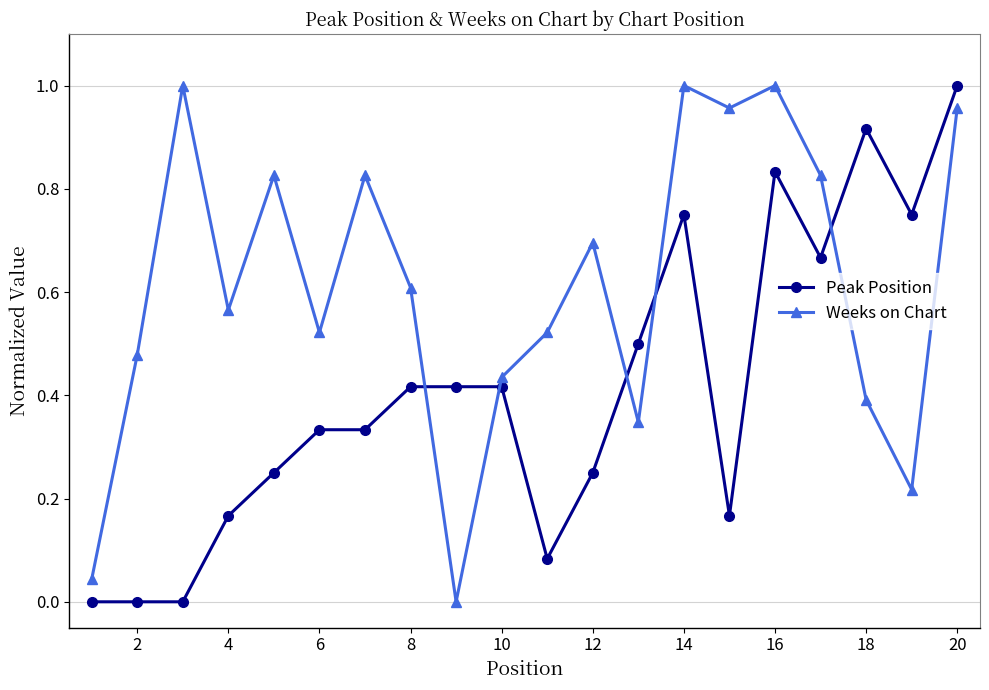

True or false: Peak Position and Weeks on Chart cross at least once.

True